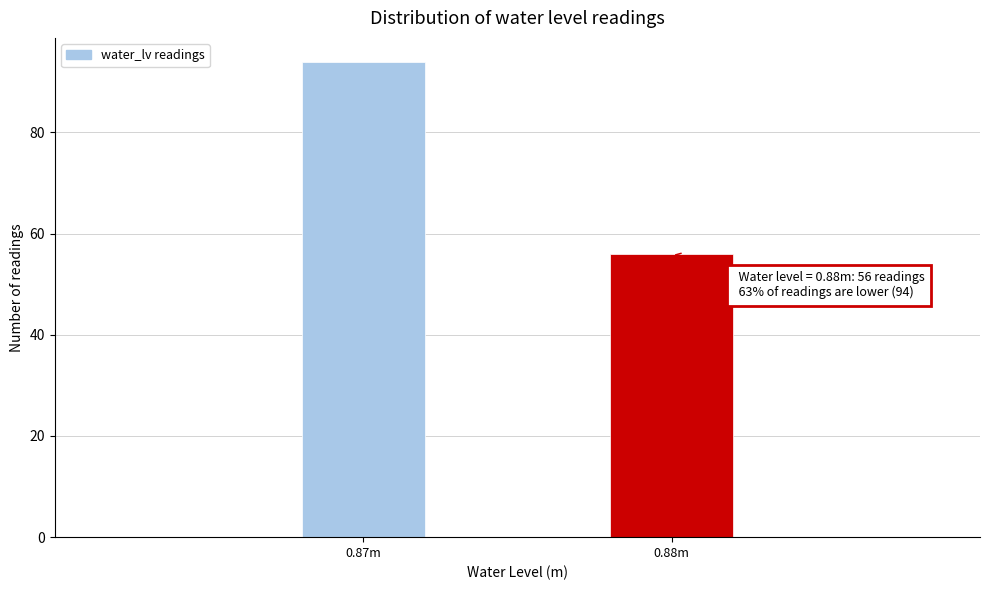

Reading left to right, transcribe all the data shown in this chart.

0.87m=94	0.88m=56